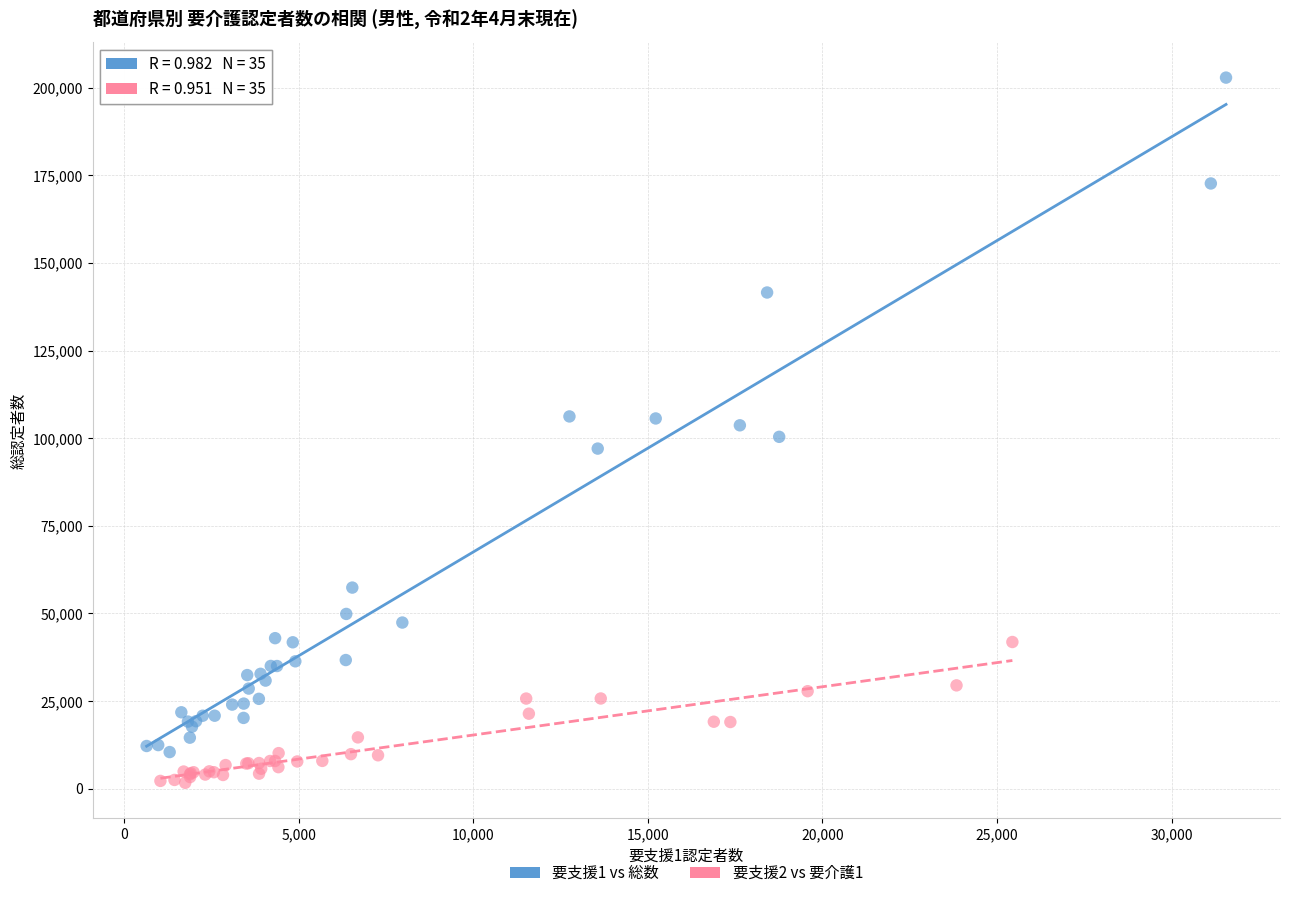

Which series contains the highest Y value?

要支援1 vs 総数